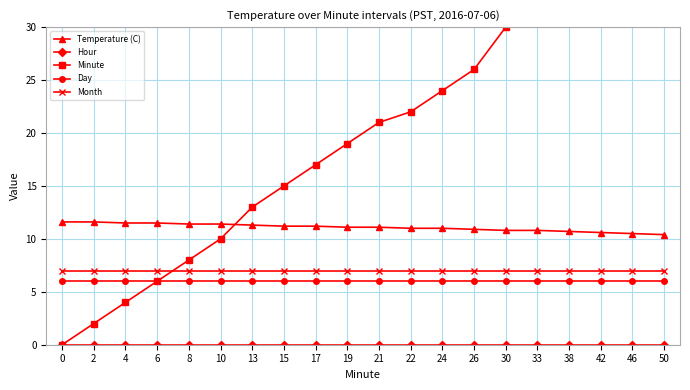

After their last crossing, which series has the higher values: Temperature (C) or Minute?

Minute